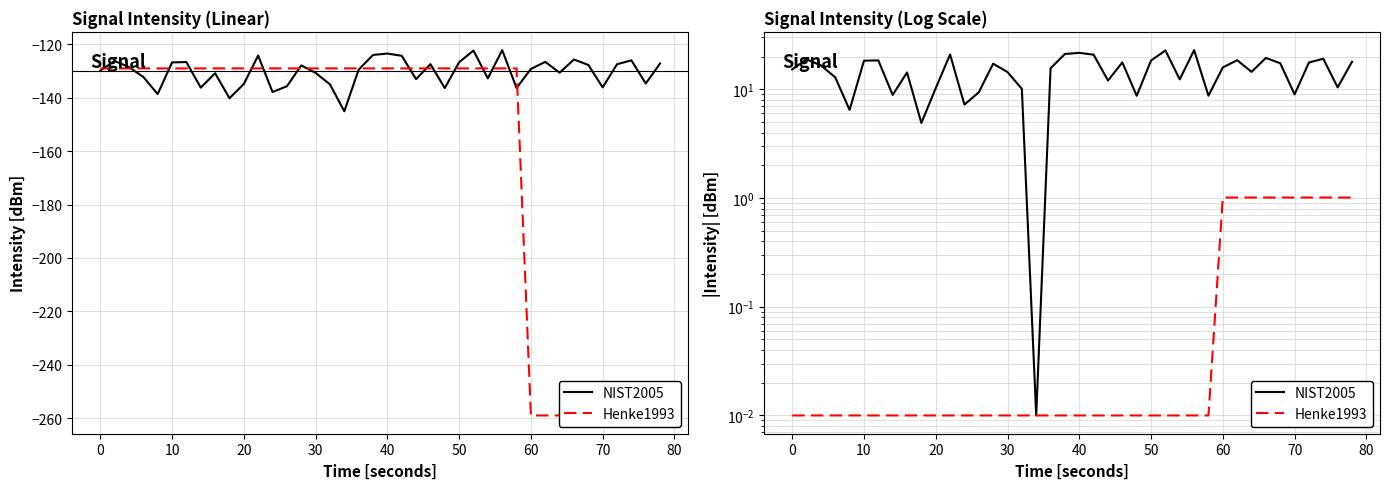

Reading left to right, what are all the values shown in this chart?

NIST2005: 15.3	18.9	16.6	12.9	6.5	18.3	18.4	8.9	14.3	4.9	10.2	20.9	7.2	9.4	17.2	14.4	10.1	0.0	15.6	21.1	21.6	20.8	12.0	17.7	8.7	18.4	22.8	12.3	22.9	8.7	15.9	18.5	14.5	19.4	17.4	9.0	17.6	19.1	10.4	17.9
Henke1993: 0.0	0.0	0.0	0.0	0.0	0.0	0.0	0.0	0.0	0.0	0.0	0.0	0.0	0.0	0.0	0.0	0.0	0.0	0.0	0.0	0.0	0.0	0.0	0.0	0.0	0.0	0.0	0.0	0.0	0.0	1.0	1.0	1.0	1.0	1.0	1.0	1.0	1.0	1.0	1.0